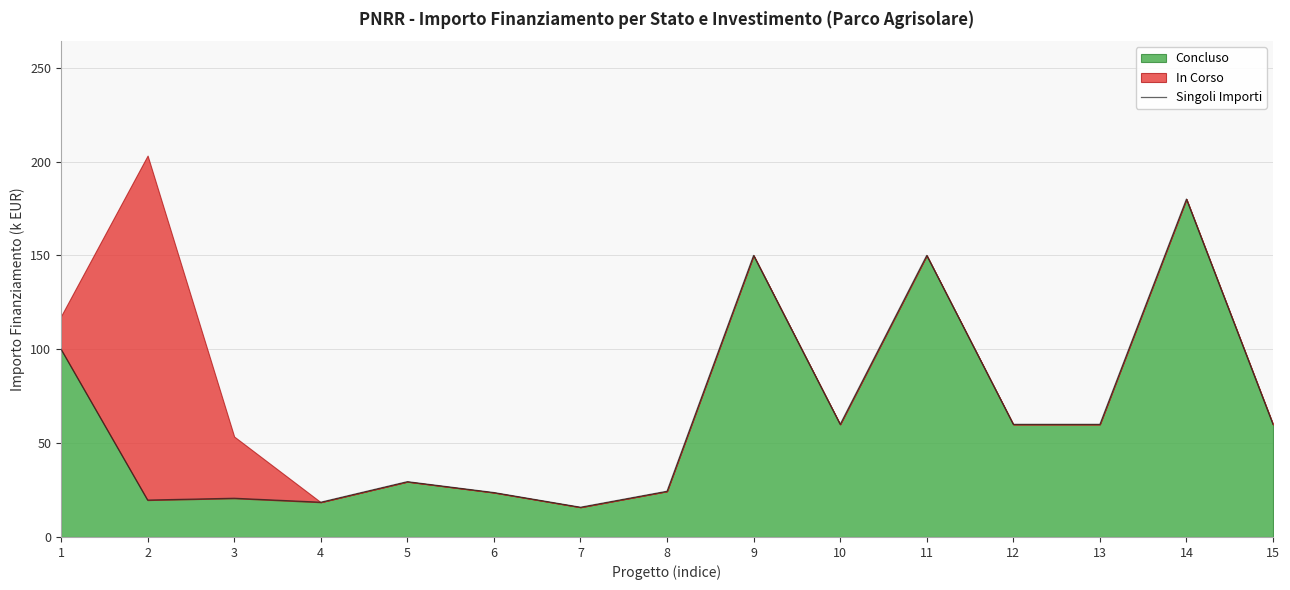

The value of Concluso at 14 is 270.9. True or false?

False